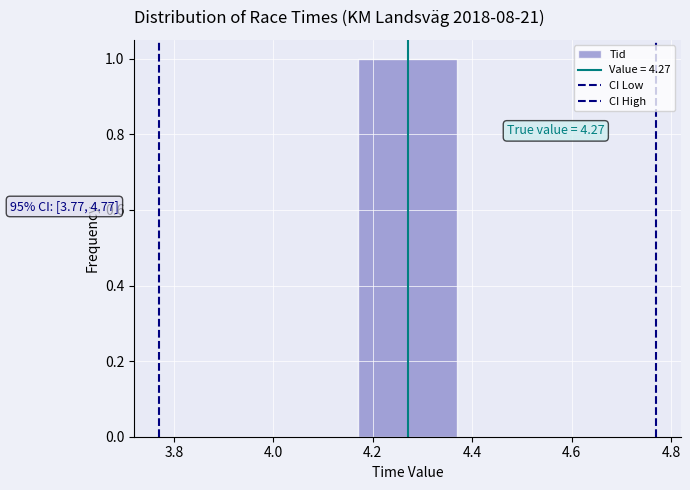

Over which range of the x-axis is the bar tallest?

4.17 to 4.37